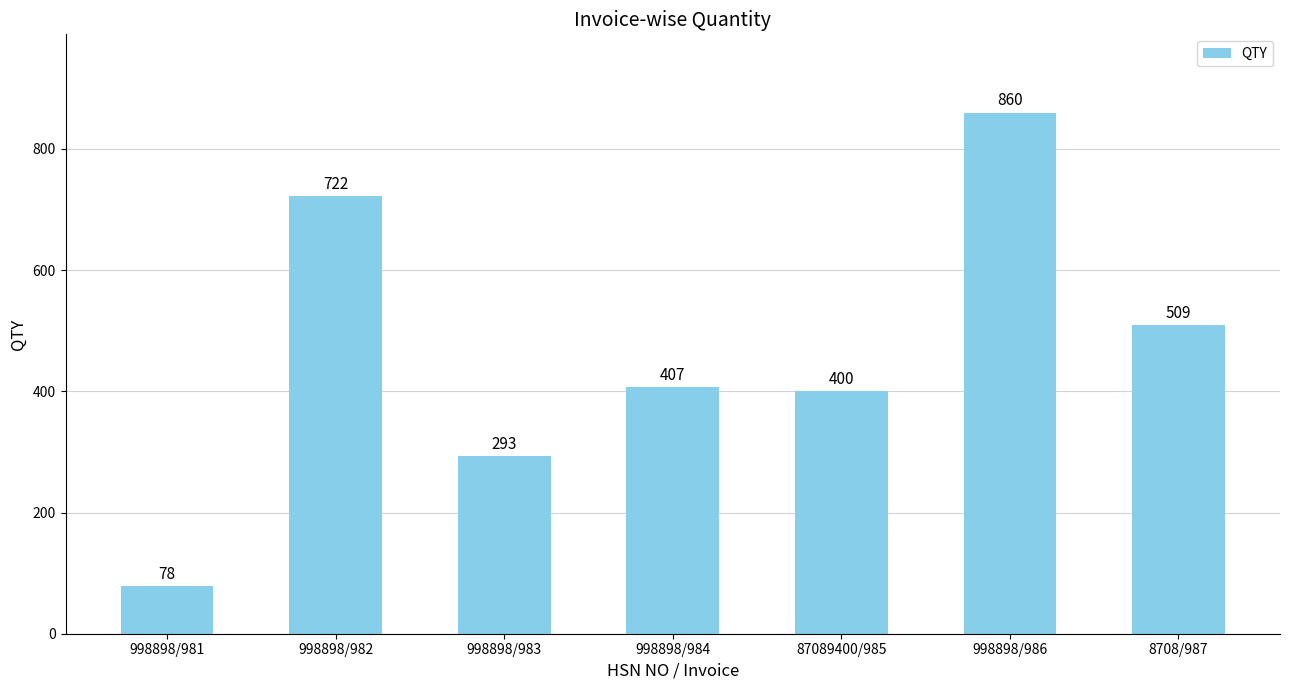

What is the label of the 4th bar from the left?

998898/984